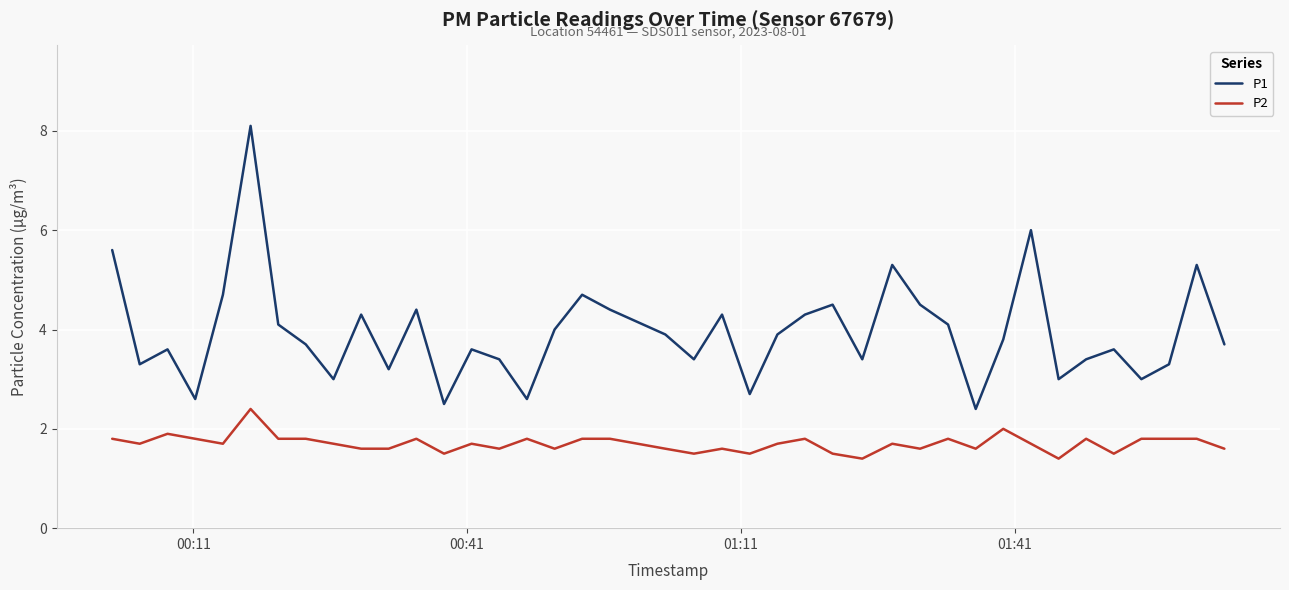

Which series has the largest total across all categories?

P1